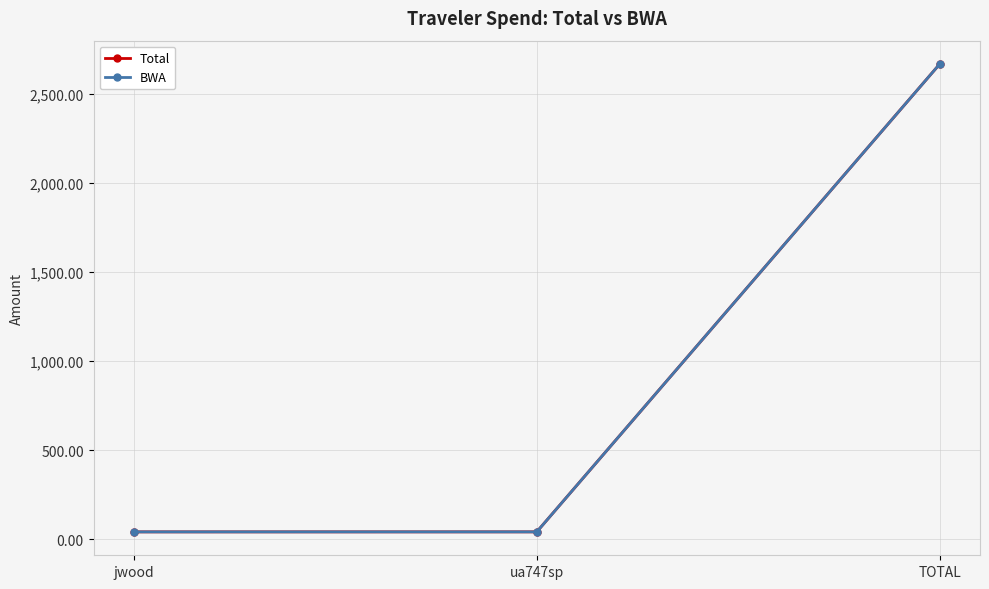

What are all the series names shown in the legend?

Total, BWA